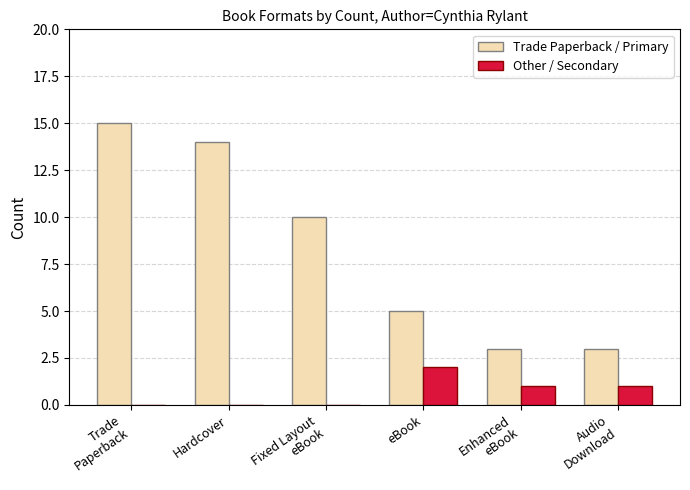

What is the sum of all Trade Paperback / Primary values?

50